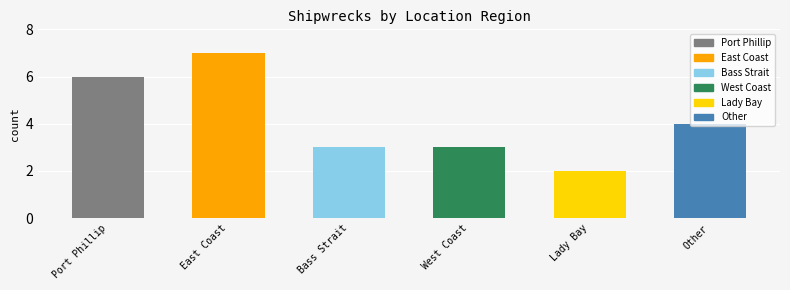

Approximately how many times larger is the value at West Coast compared to East Coast?

0.4